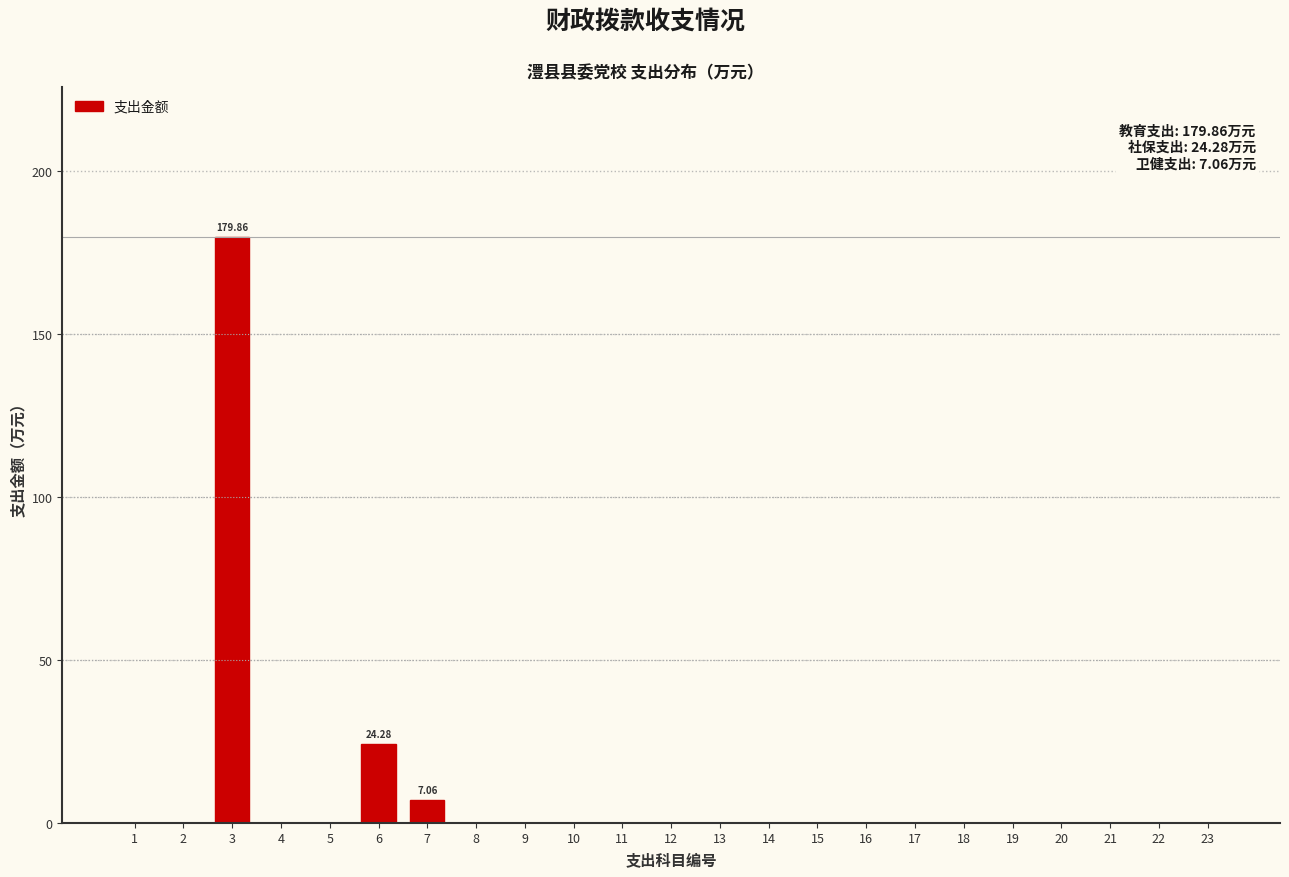

What is the change in value from 3 to 11?

-179.9